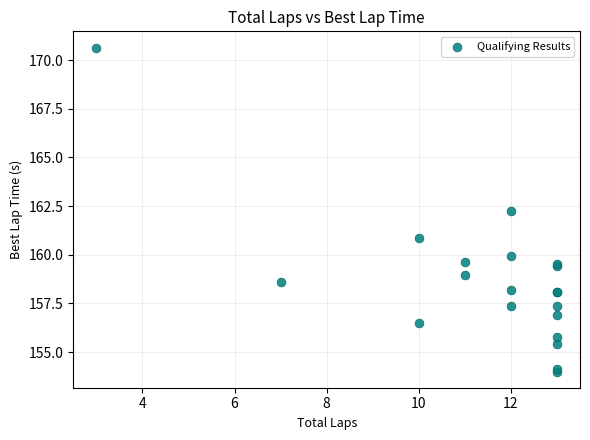

What Y value in the scatter plot is closest to 162?

162.3